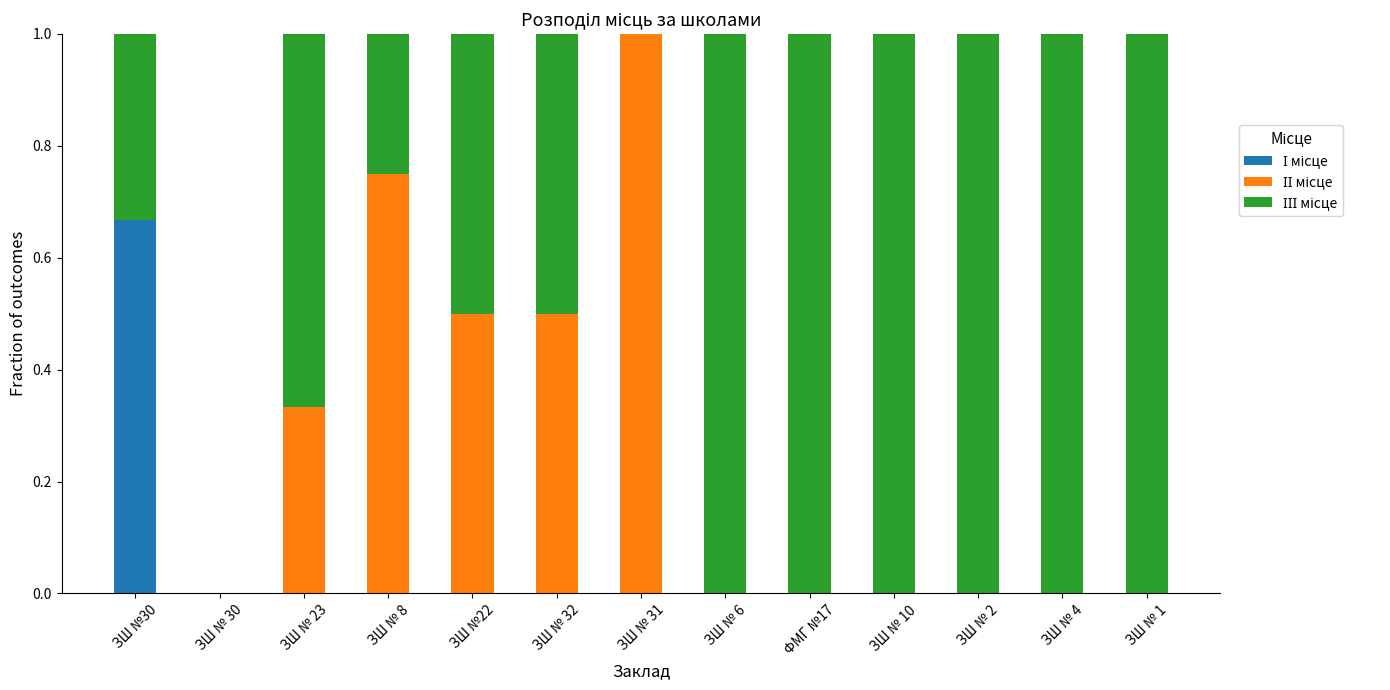

Are the bars horizontal?

No